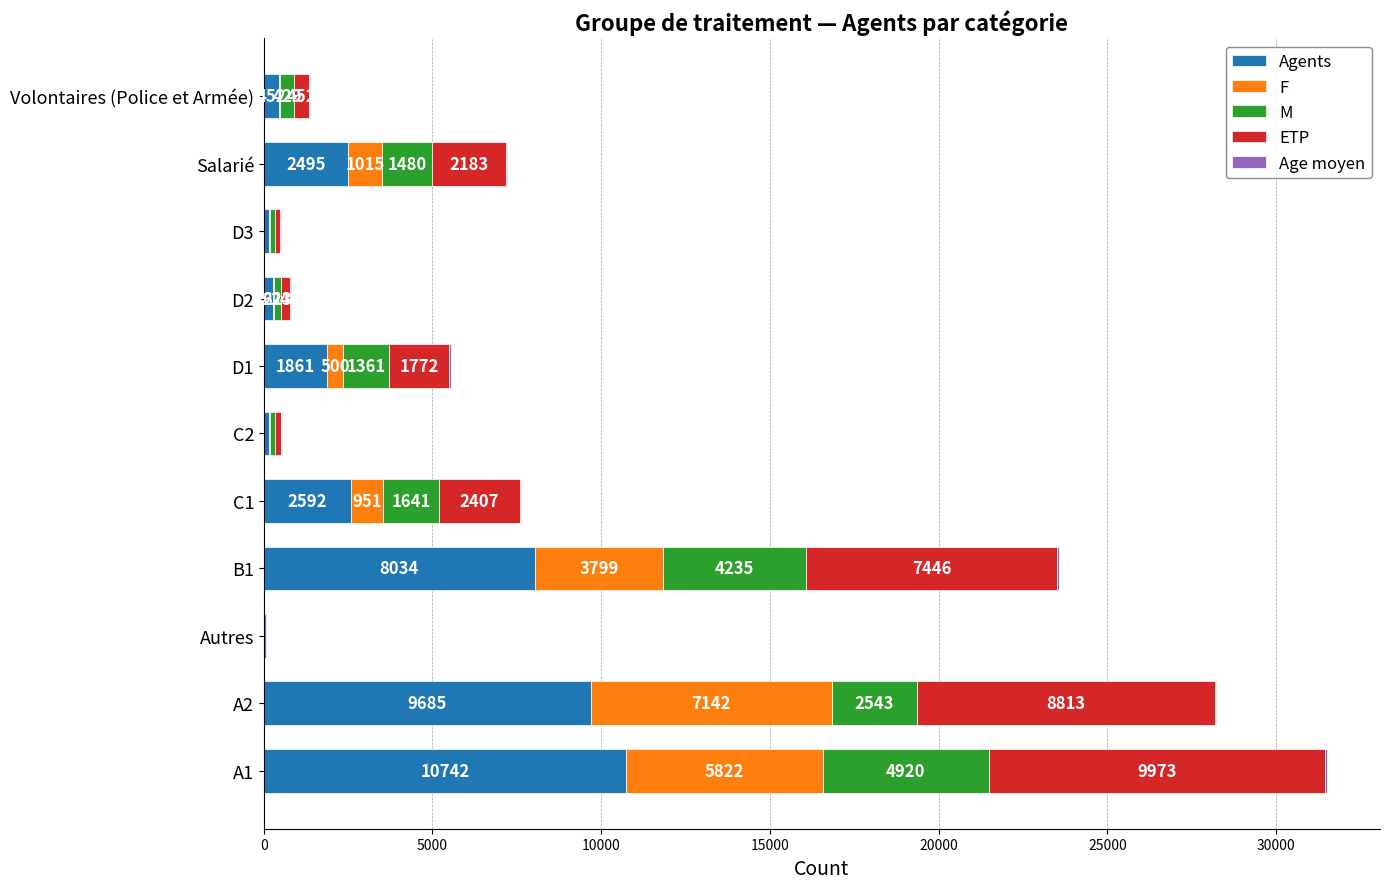

Which category has the highest value in the Agents series?

A1